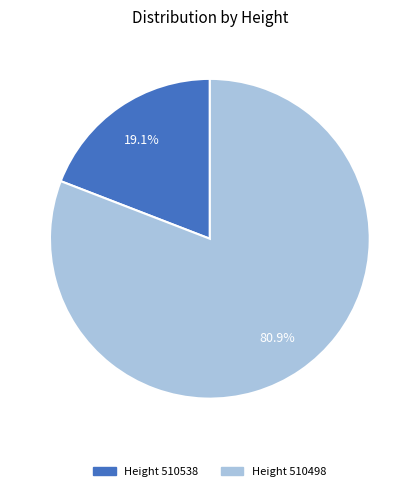

How many slices are in this pie chart?

2